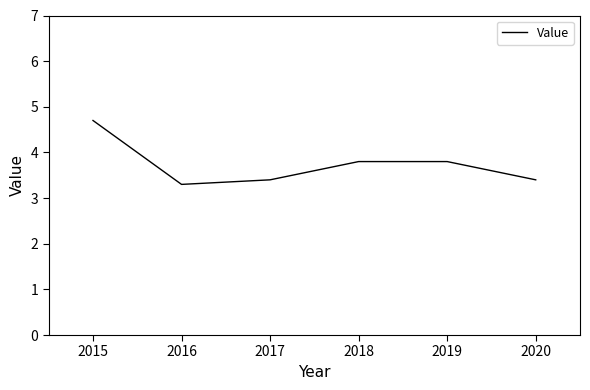

At which category does the data reach its first local valley?

2016